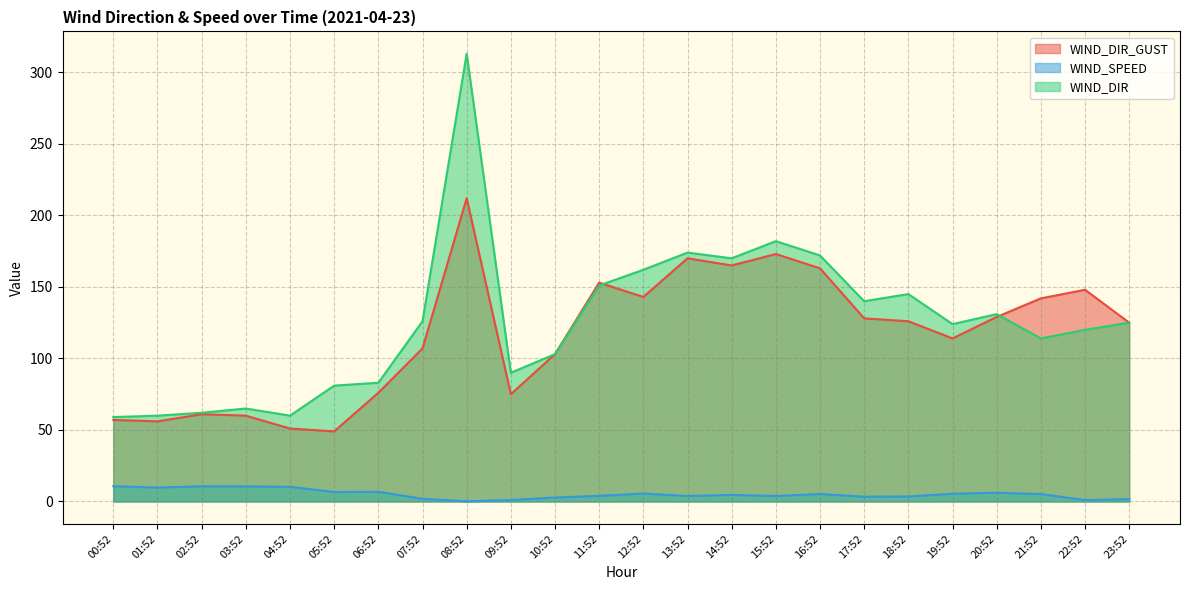

At how many categories does at least one series exceed 277?

1